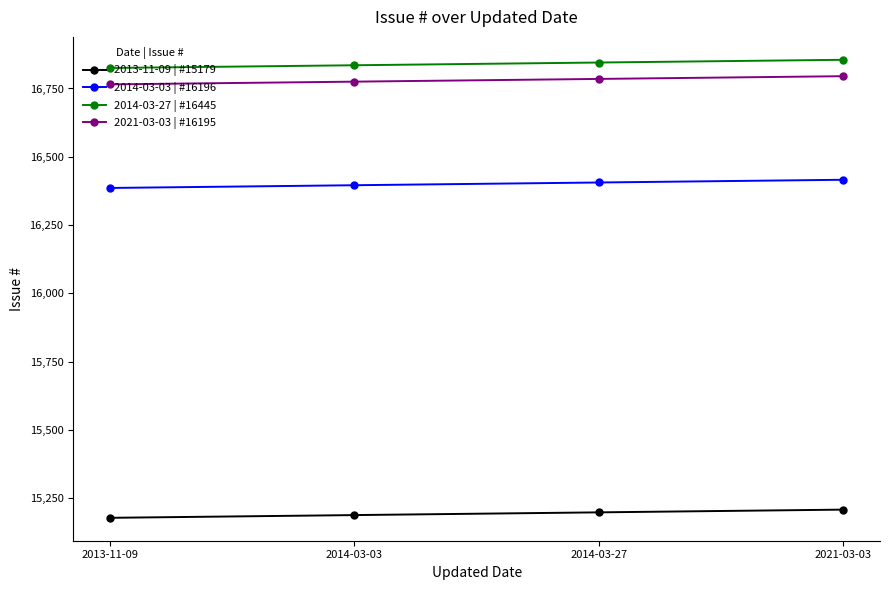

What position from the left is 2014-03-27?

3